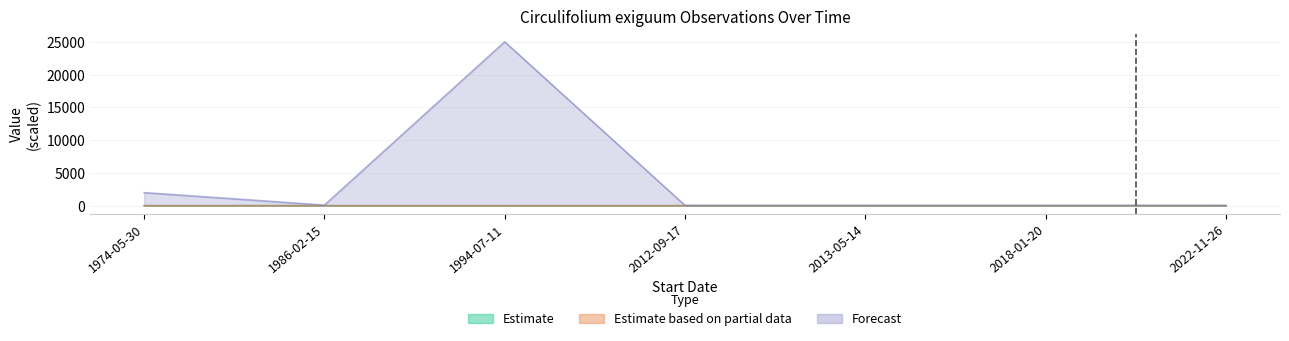

At which label does SiteVisitID first exceed 19?

2012-09-17